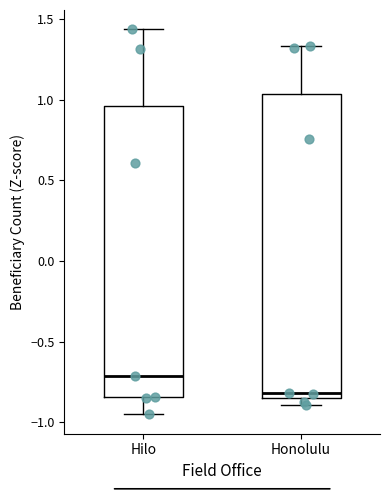

Where is the lower edge of the box for Hilo on the y-axis? The values are not printed on the chart, so give them approximately, as read against the axis.

-0.85